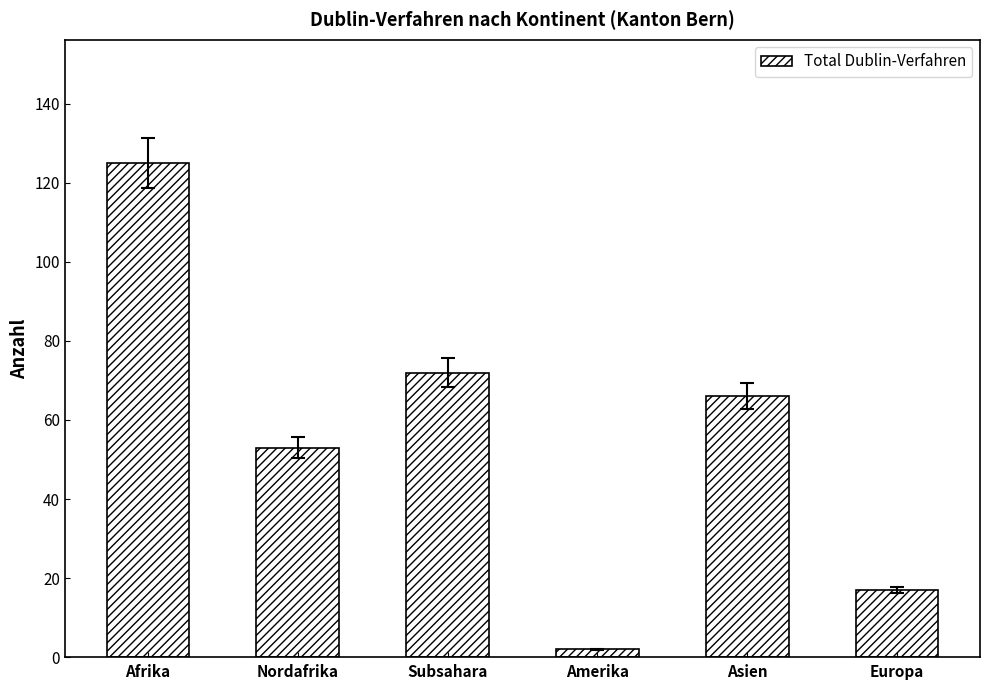

Which category has the highest value across all series?

Afrika